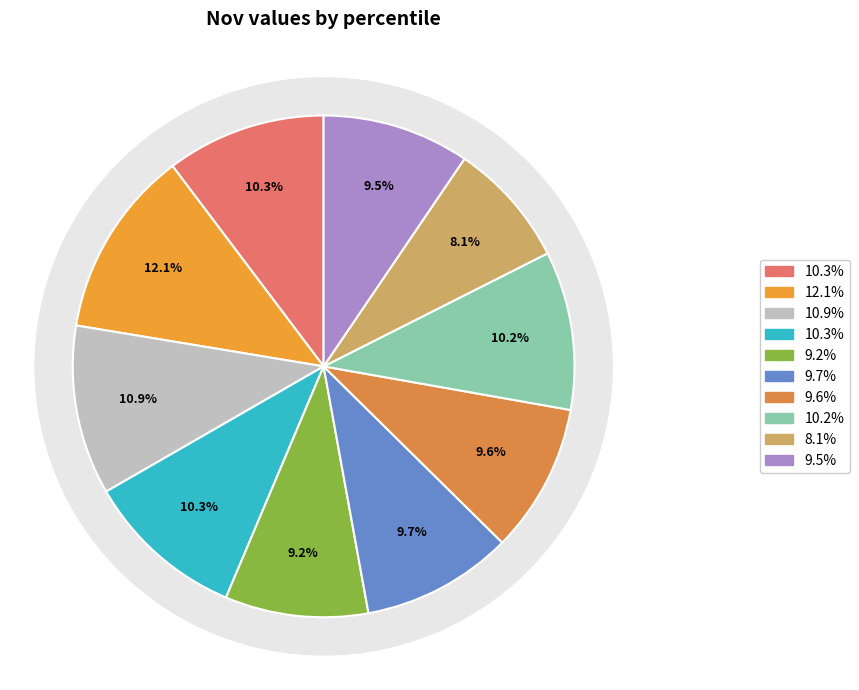

How many segments does this pie chart have?

10